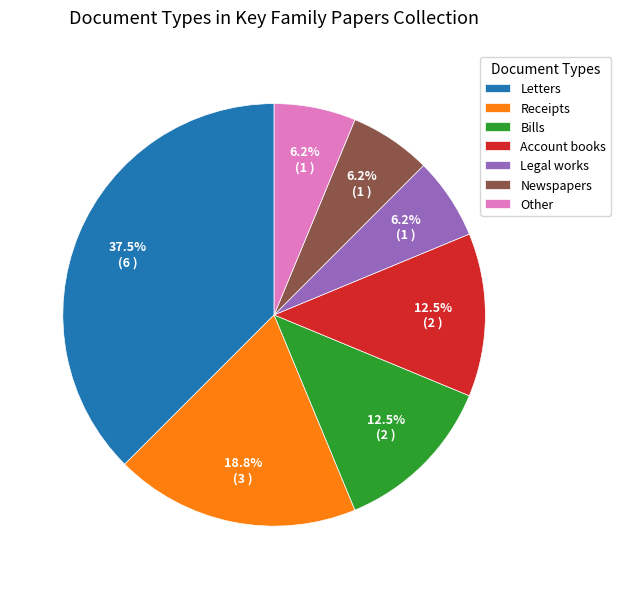

What portion of the pie excludes Bills?

87.5%